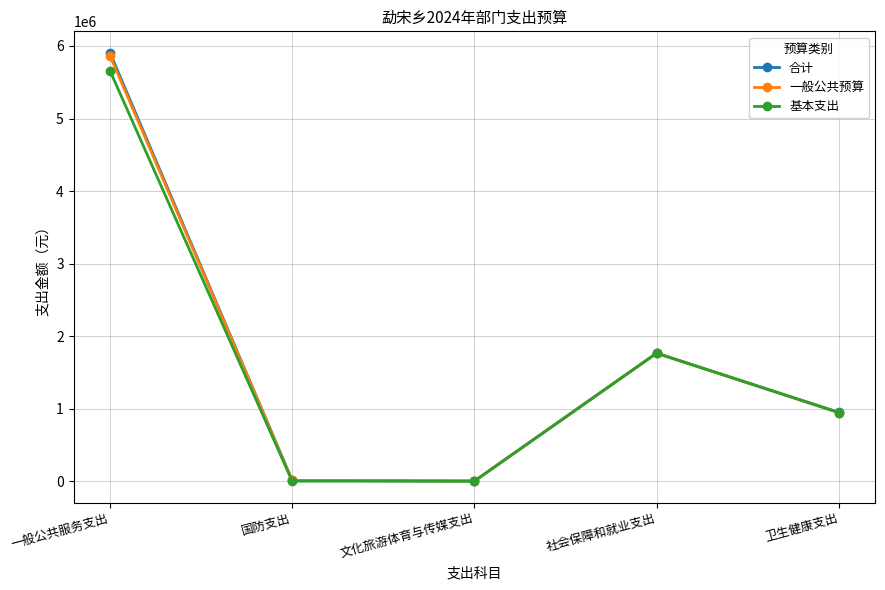

Is the value of 合计 at 卫生健康支出 greater than the value of 一般公共预算 at 国防支出?

Yes